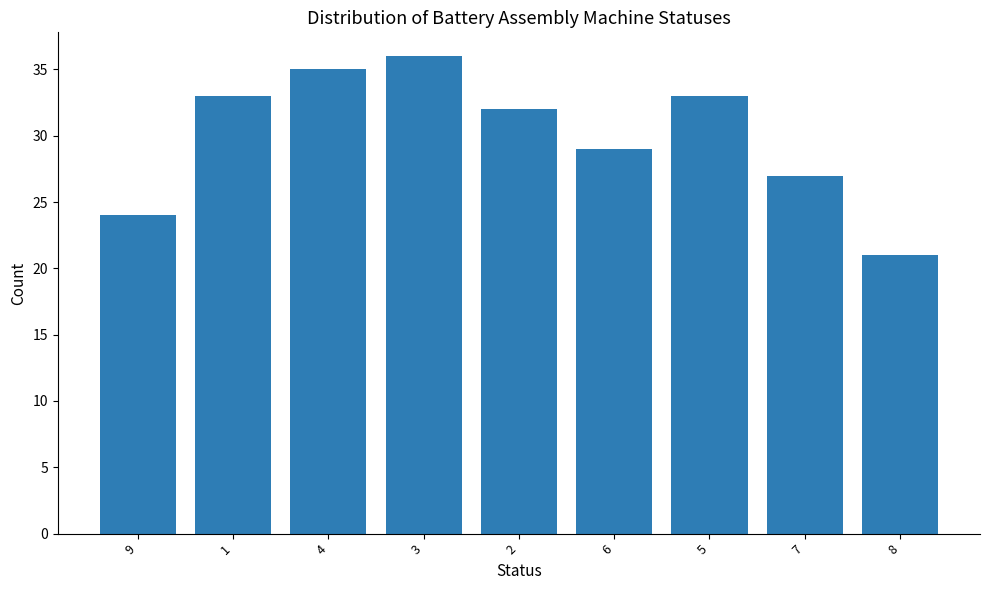

Count the number of data series in this chart.

1